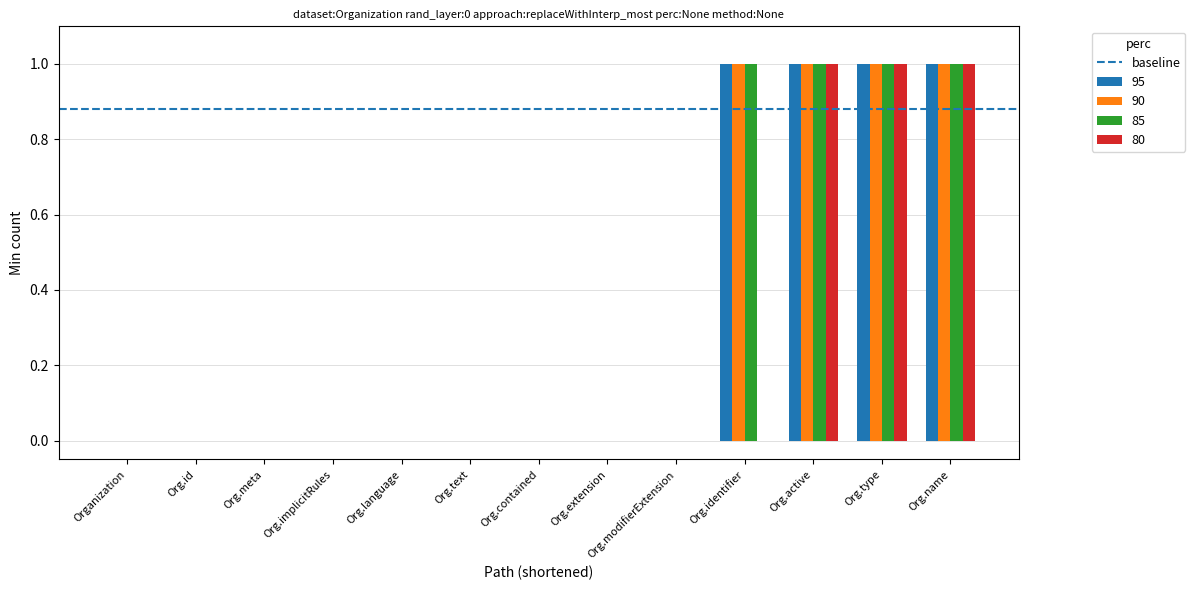

Is it true that 85 equals -1 at Org.meta?

False